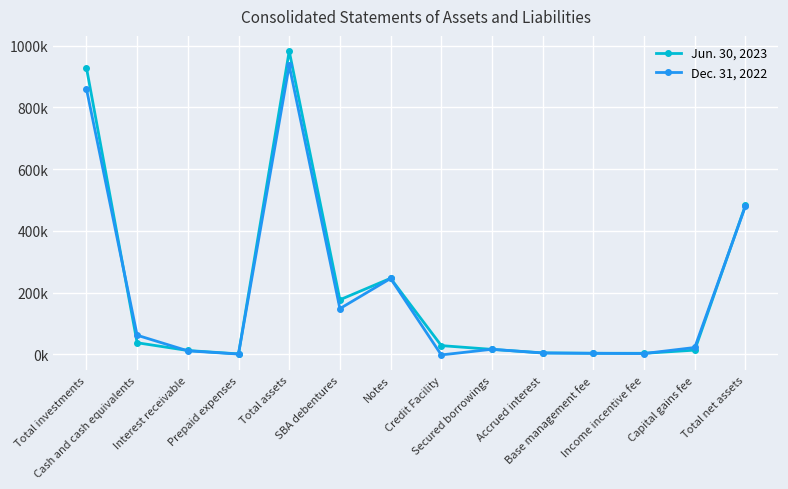

Does the chart have visible grid lines?

Yes